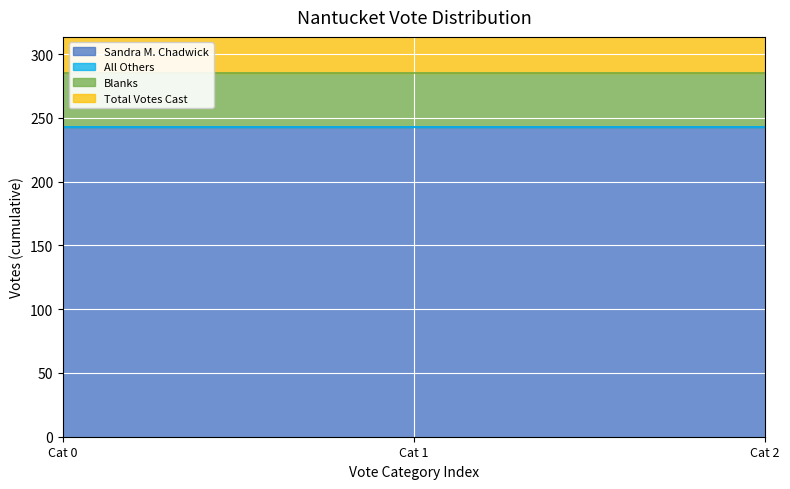

What position from the left is All Others?

1